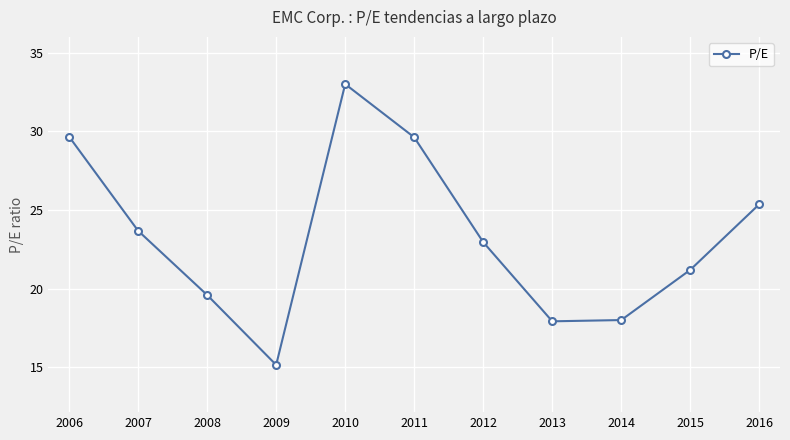

Is it true that the value at 2015 is 21.2?

True